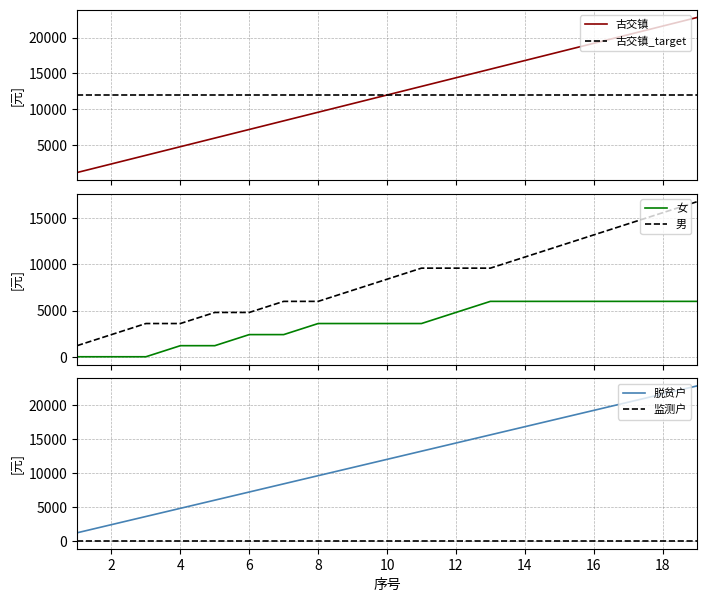

What is the difference between the maximum and minimum values in the 古交镇 series?

21600